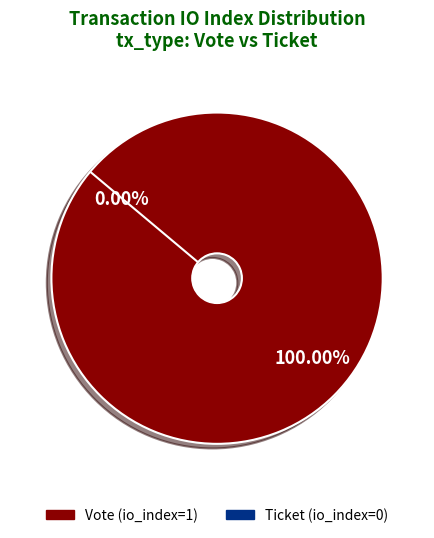

What is the majority slice?

Vote (io_index=1)